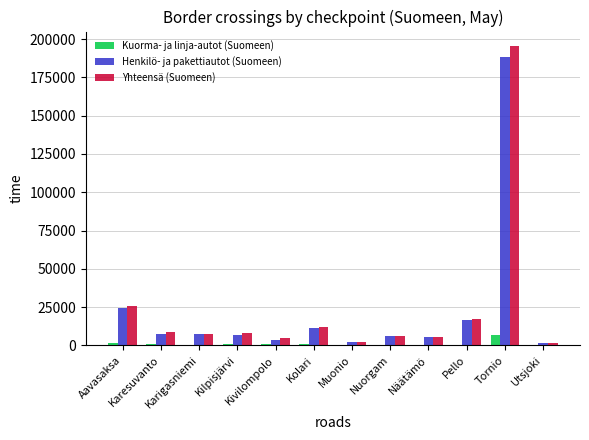

What is the sum of all Henkilö- ja pakettiautot (Suomeen) values?

281330